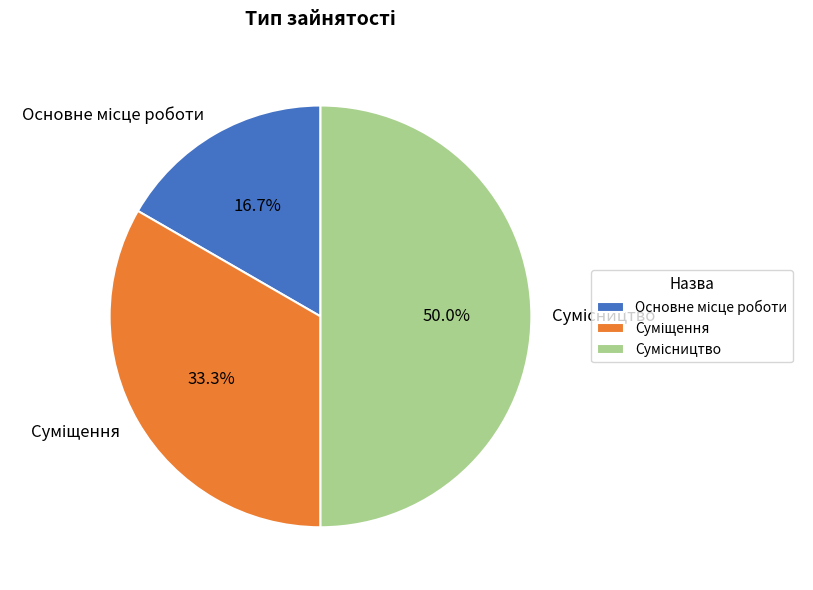

Combined, do Основне місце роботи and Сумісництво account for over 50%?

Yes